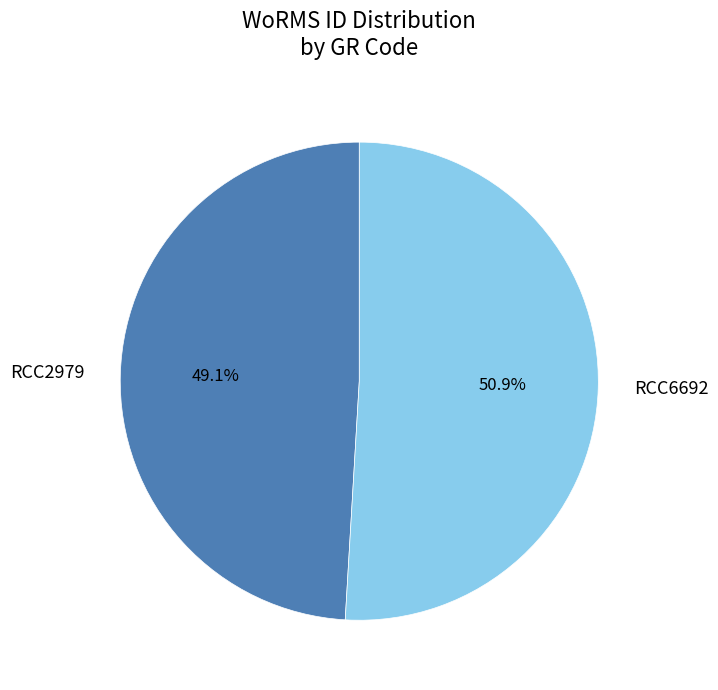

Count the number of slices in the pie.

2